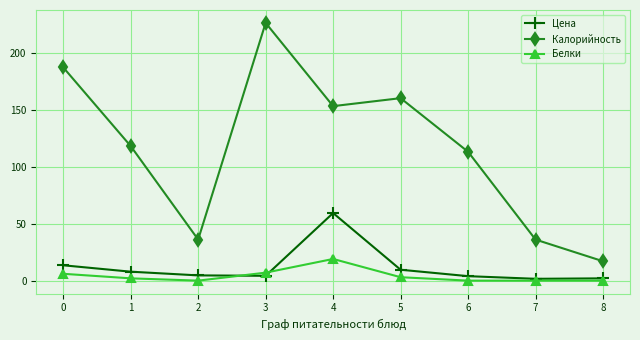

Which series has the widest spread of values?

Калорийность